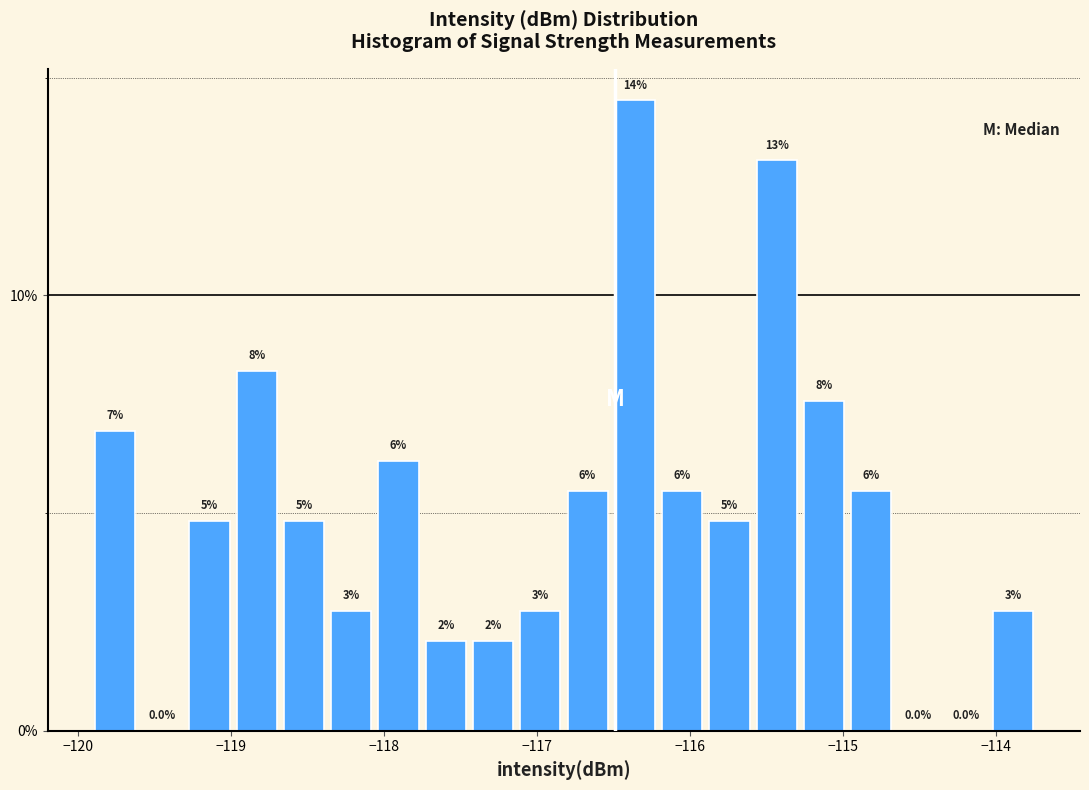

Around what value on the x-axis is the tallest bar? Give the approximate position of its centre, as read against the axis.

-116.4